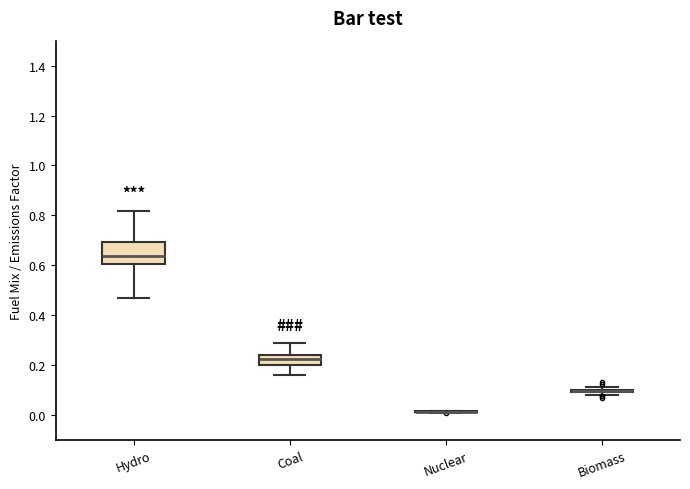

Reading left to right, read every box against the y-axis: the position of its median line, the range the box covers, and the ends of its whiskers. The values are not printed on the chart, so give them approximately, as read against the axis.

Hydro: median 0.64, box 0.60 to 0.70, whiskers 0.48 to 0.82
Coal: median 0.22, box 0.20 to 0.24, whiskers 0.16 to 0.30
Nuclear: box collapsed to a line at 0.02, whiskers 0.00 to 0.02
Biomass: box collapsed to a line at 0.10, whiskers 0.08 to 0.12